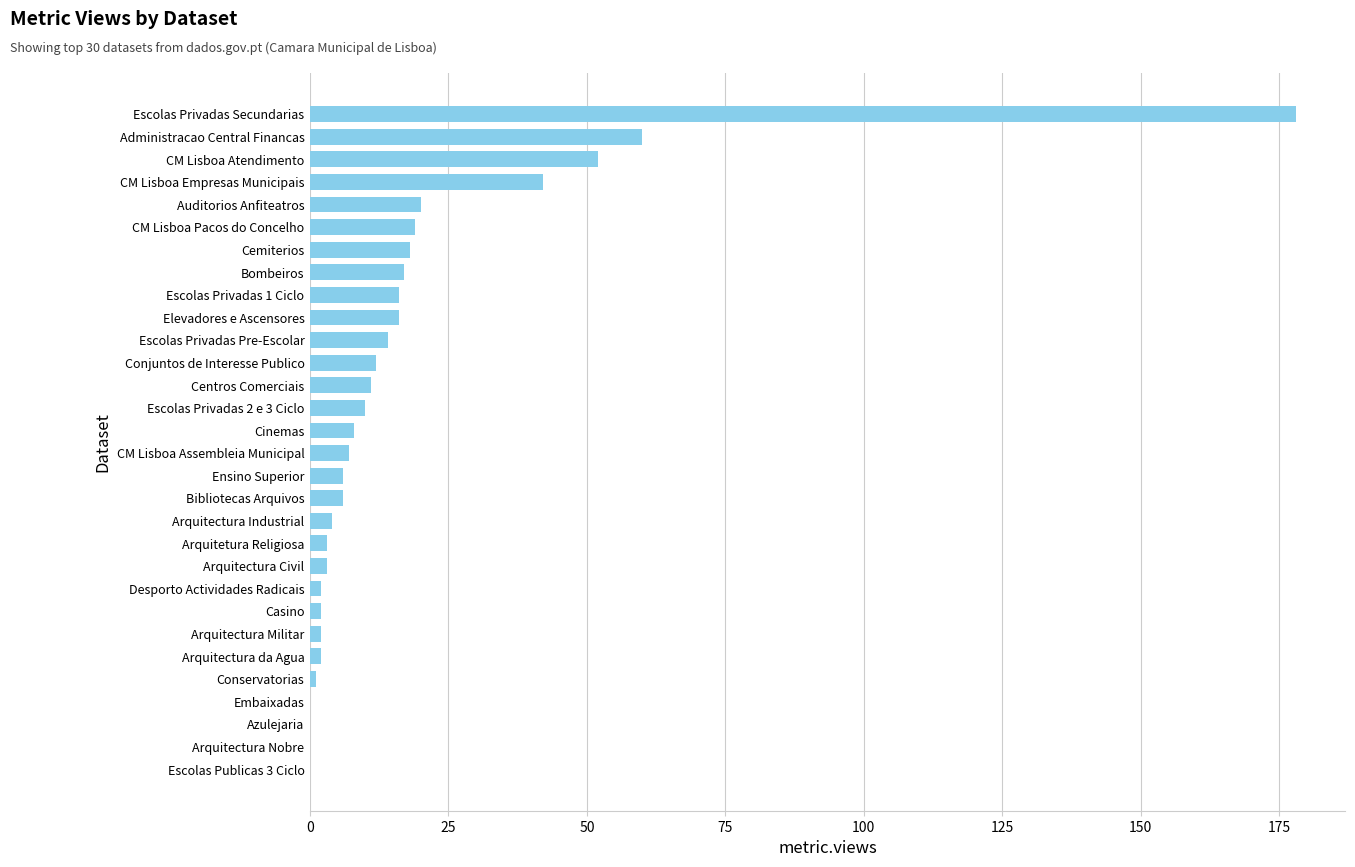

Is it true that the value at Escolas Publicas 3 Ciclo is 0?

True